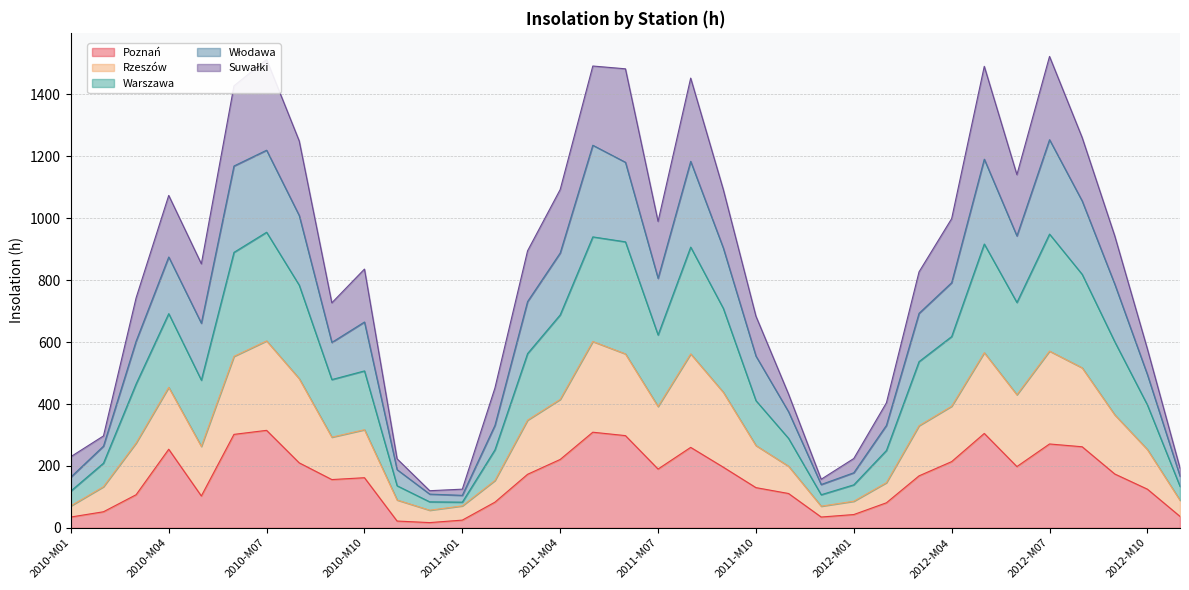

What position from the right is 2010-M12?

24